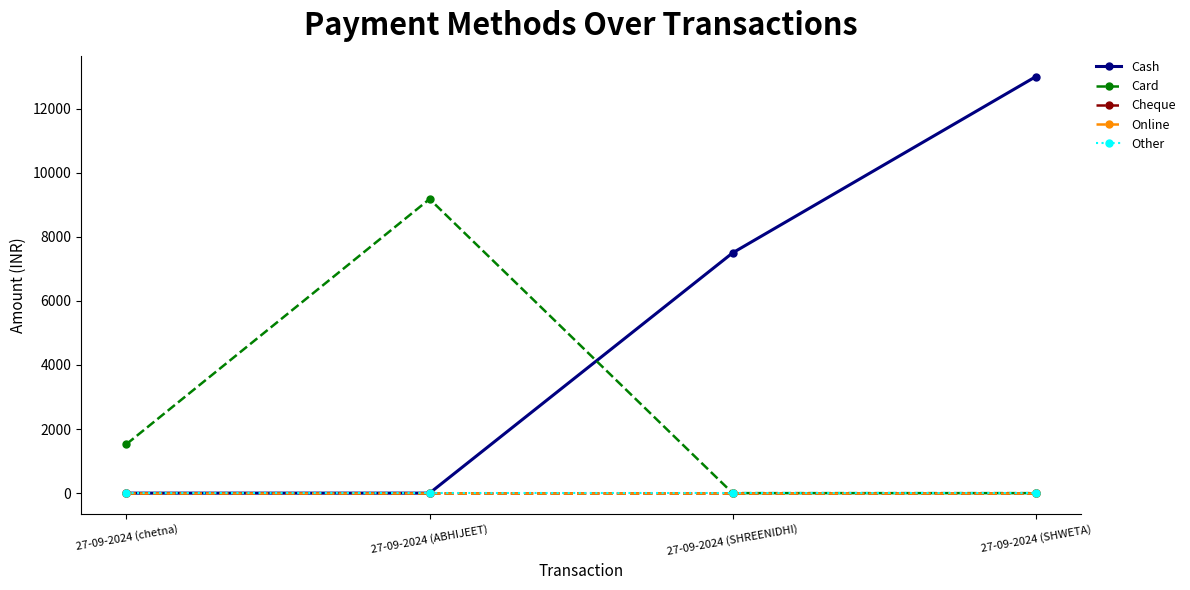

What is the total value across all series at 27-09-2024 (ABHIJEET)?

9180